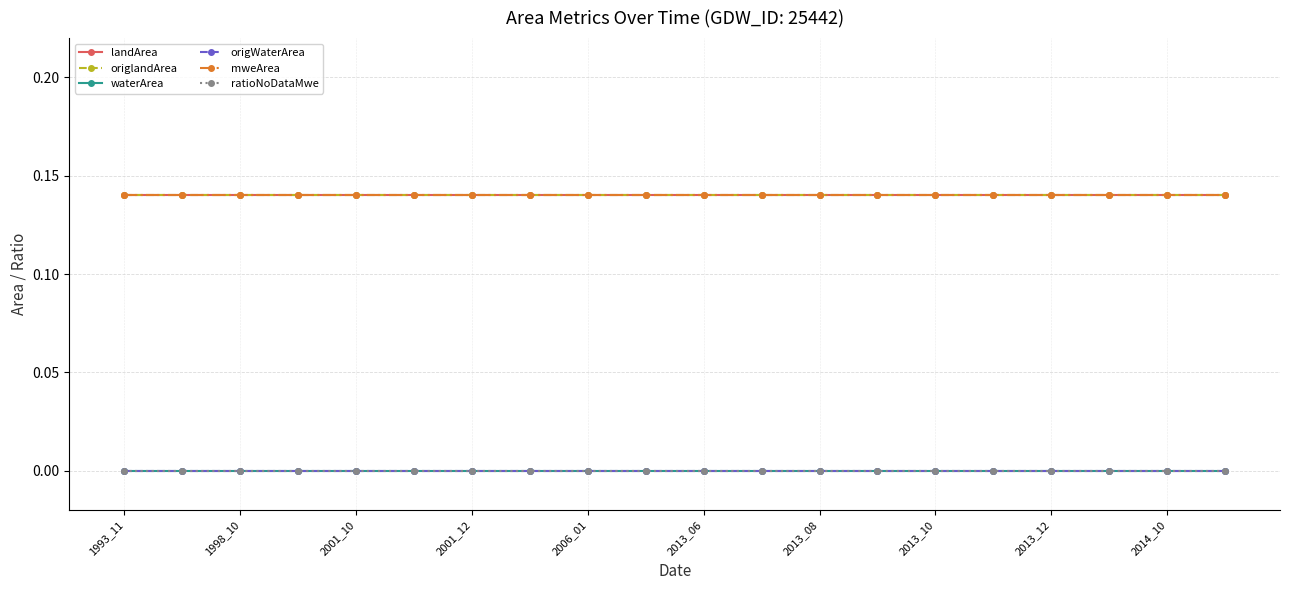

Does the chart have visible grid lines?

Yes